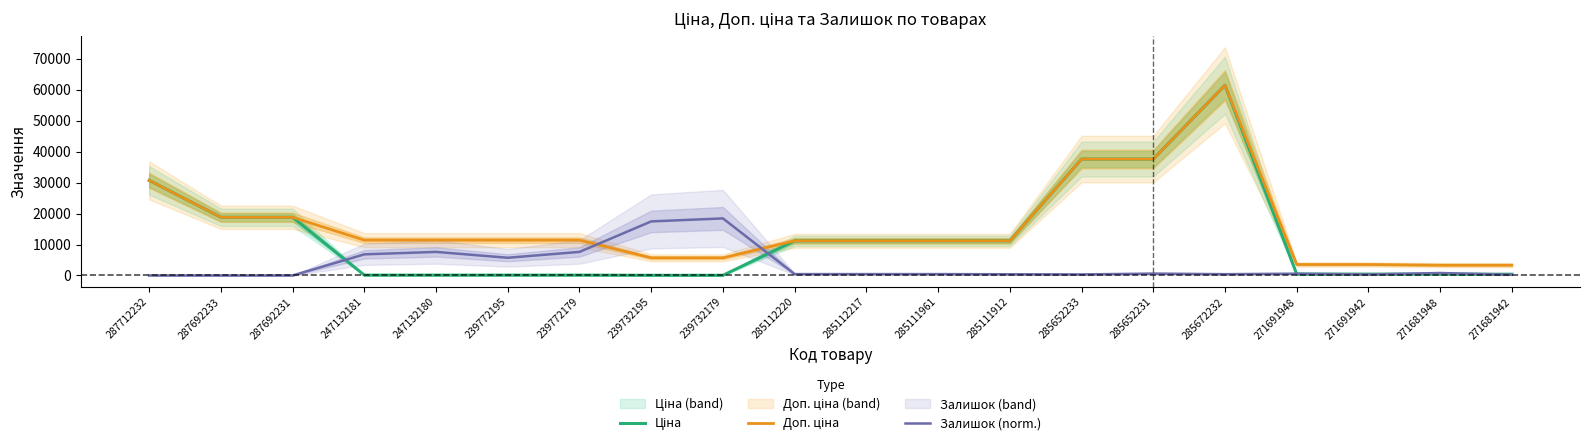

Is the value of Ціна at 285112217 greater than the value of Доп. ціна at 285111912?

No